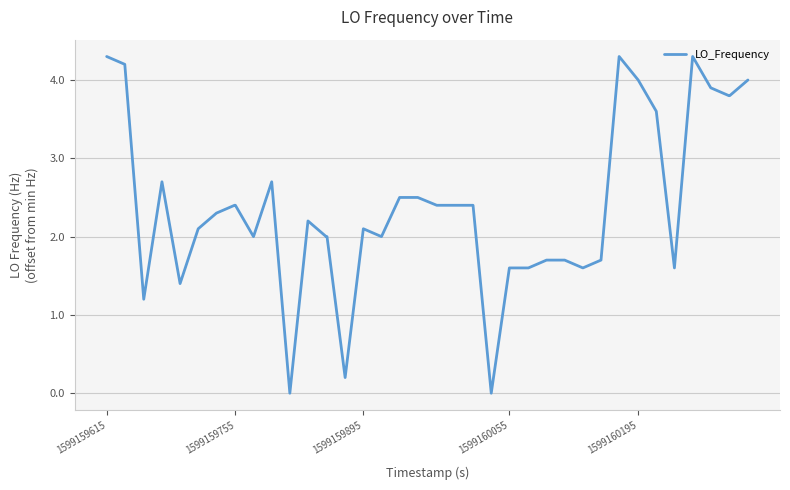

What is the difference between the maximum and minimum values?

4.3